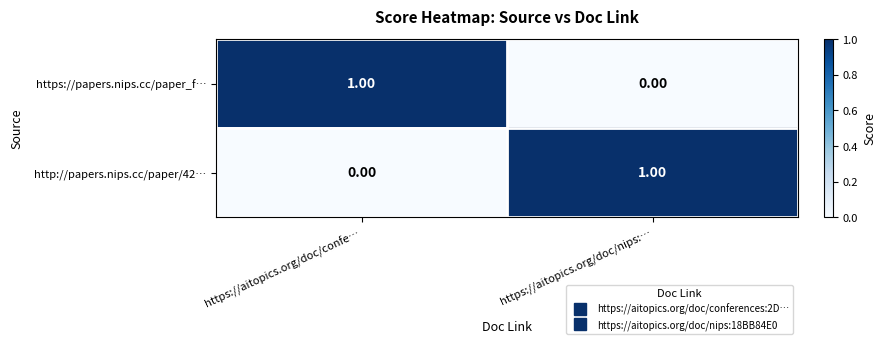

At https://aitopics.org/doc/nips:…, list the series in order from largest to smallest.

http://papers.nips.cc/paper/42…, https://papers.nips.cc/paper_f…